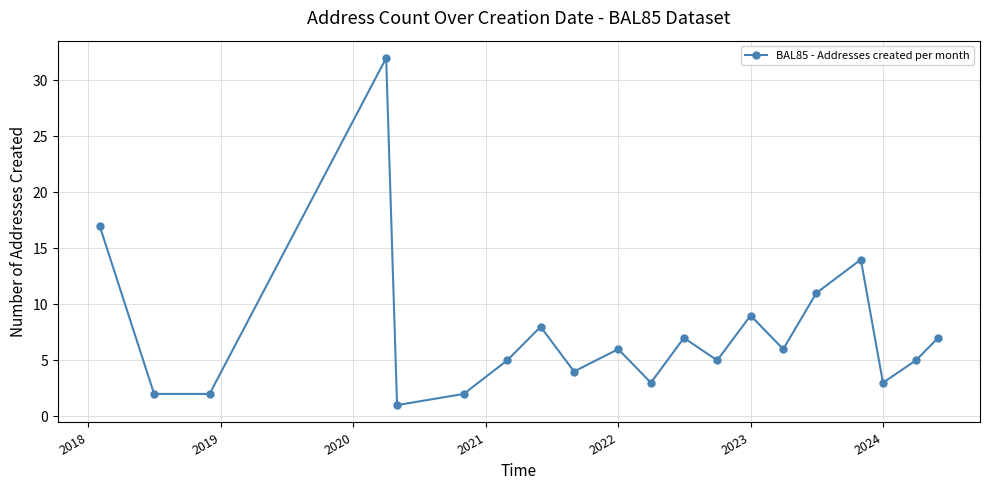

How many lines are shown in the chart?

1